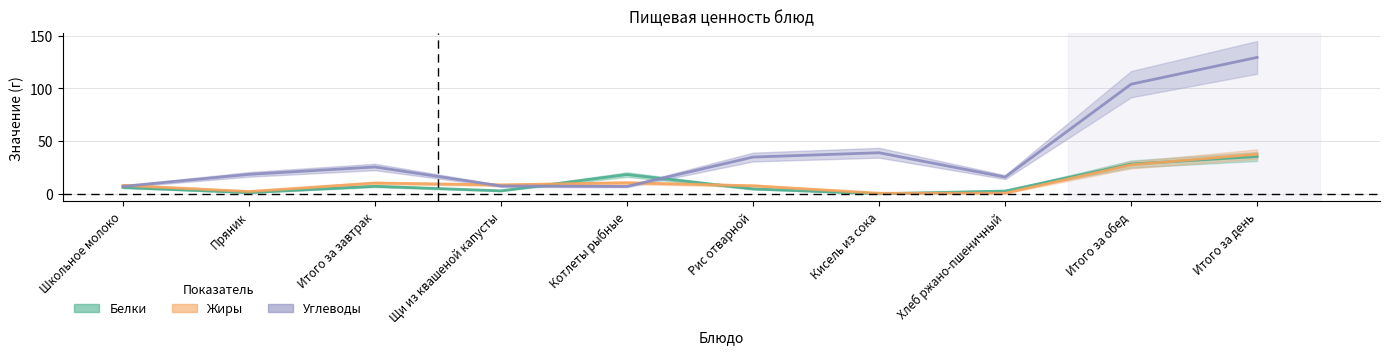

What is the highest value of the Белки series?

35.3